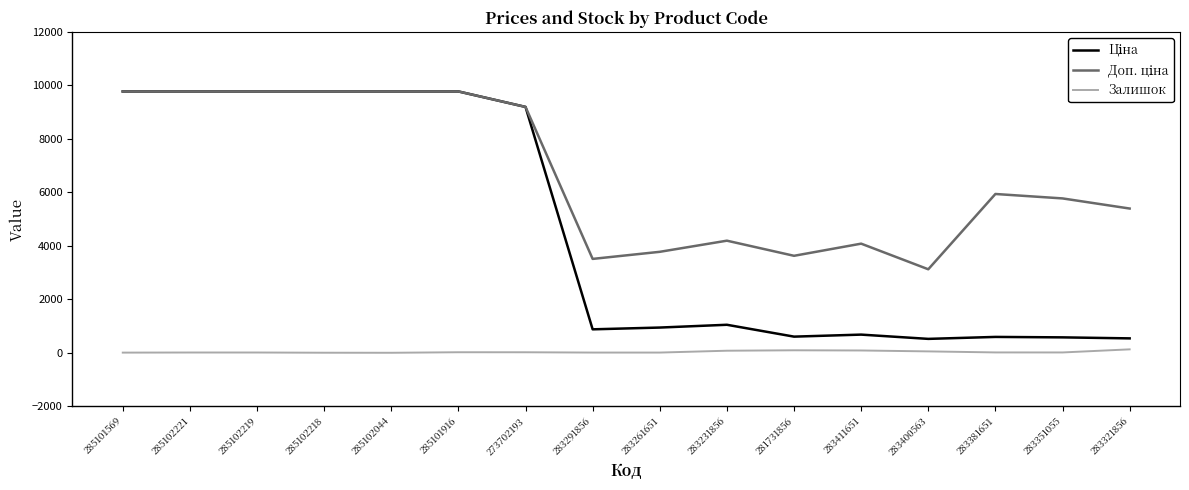

What is the greatest value displayed?

9775.5